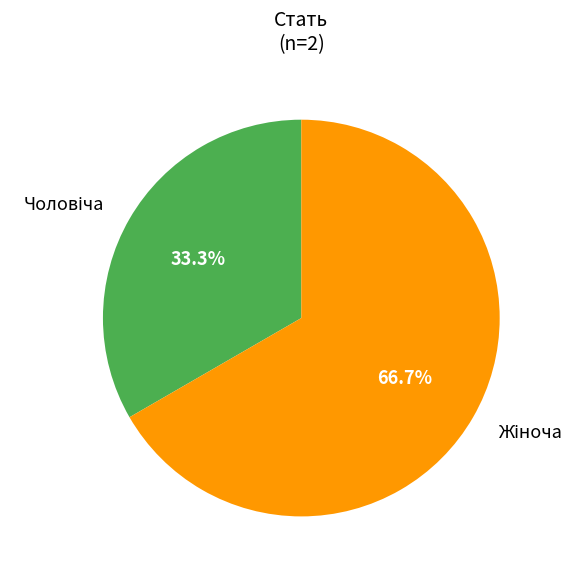

Is there any slice that represents more than half of the pie?

Yes